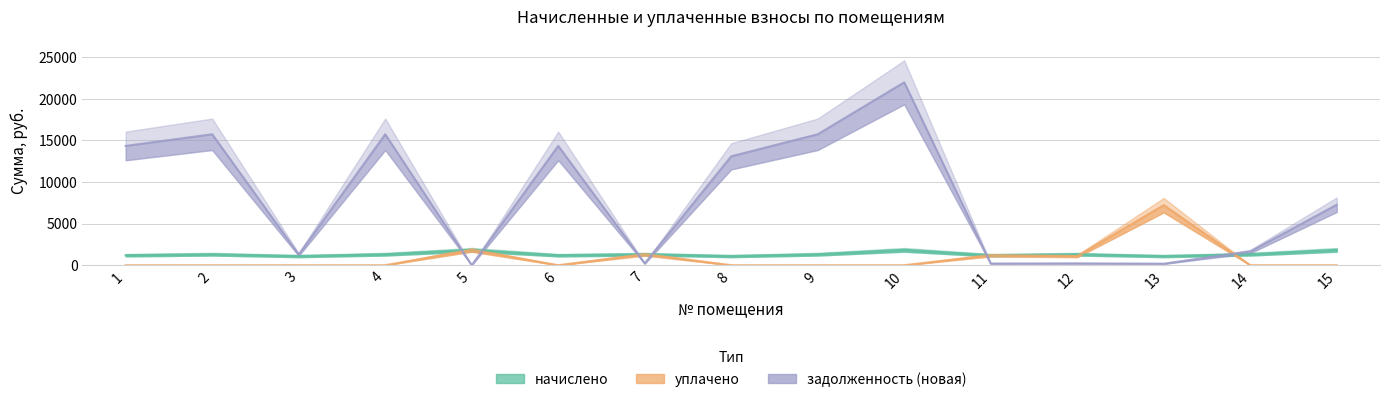

Which category has the highest value in the уплачено series?

13